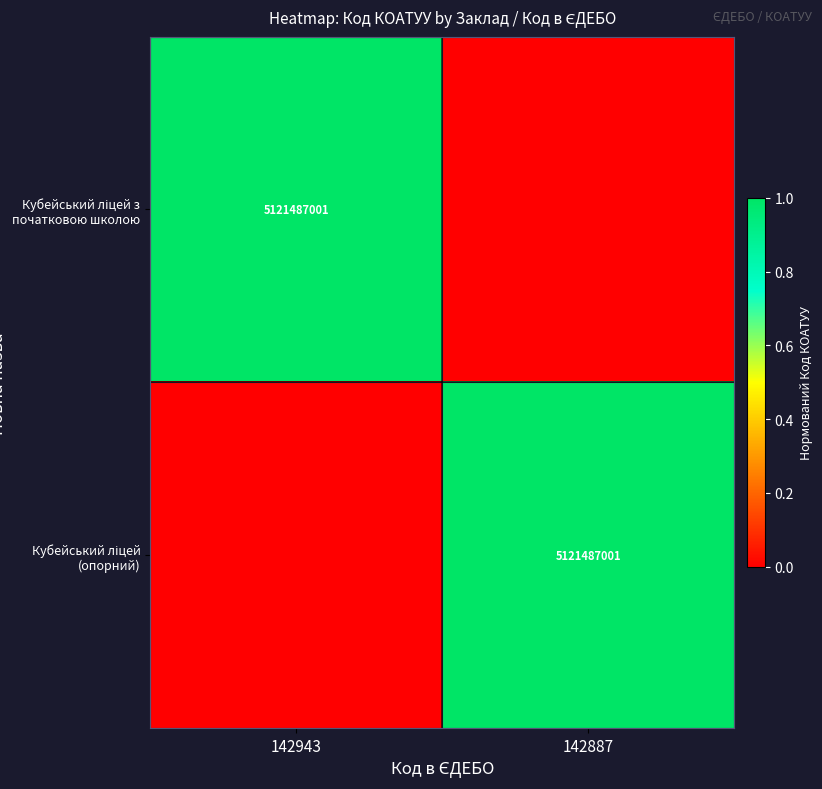

Which label corresponds to the smallest value in the chart?

142887